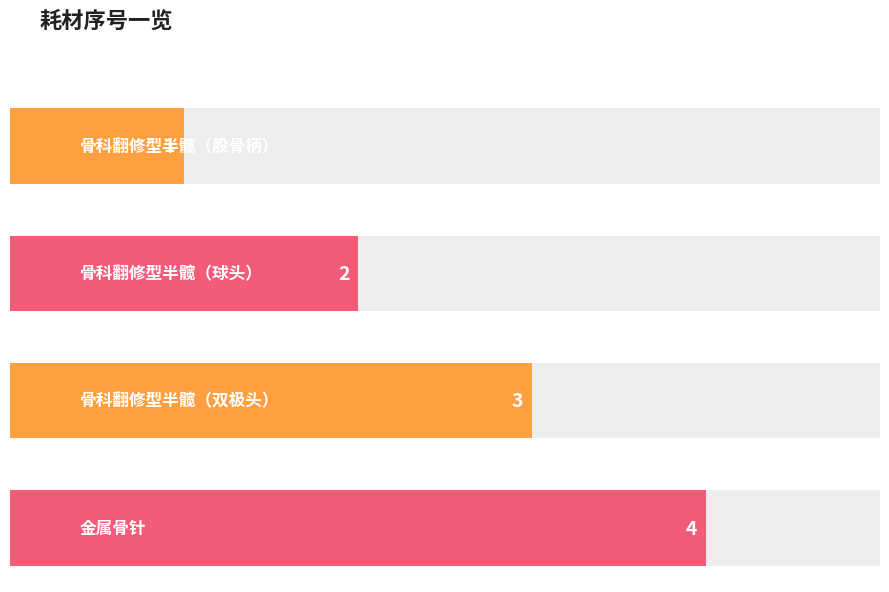

What is the approximate value at 金属骨针?

4